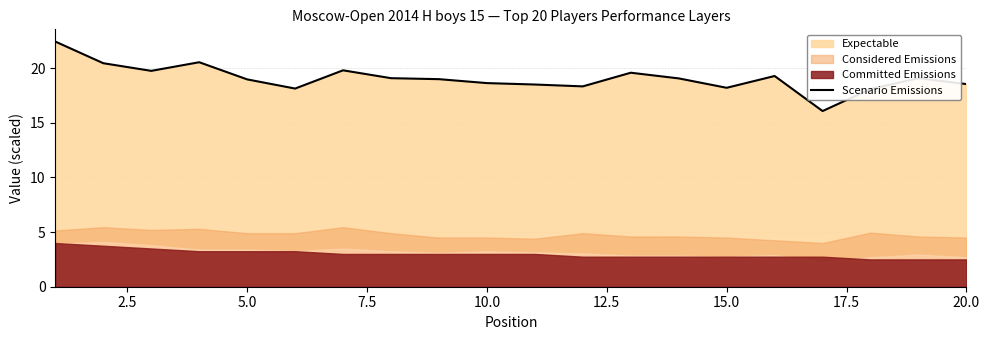

True or false: Scenario Emissions has a value of 3.9 at 5.0.

False